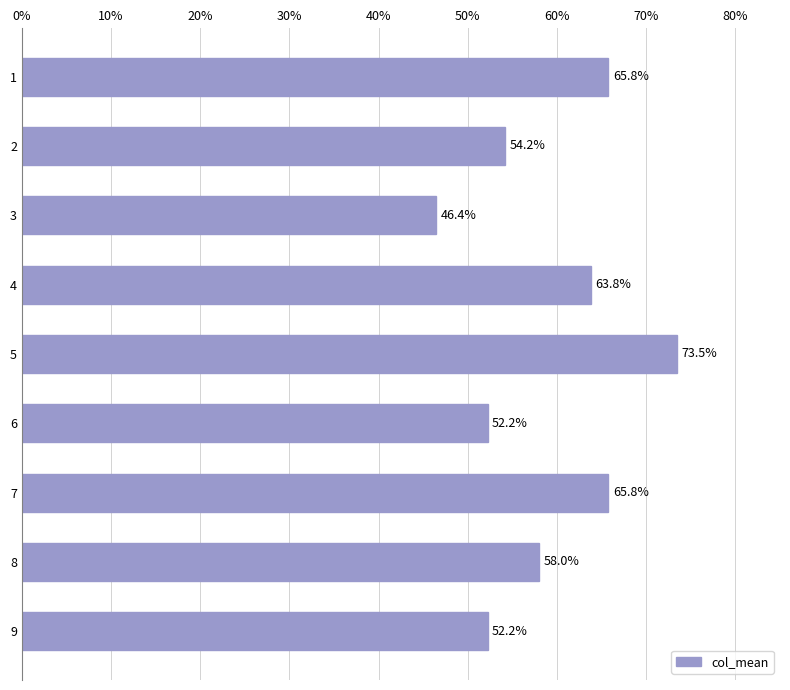

What is the change in value from 2 to 7?

+11.6